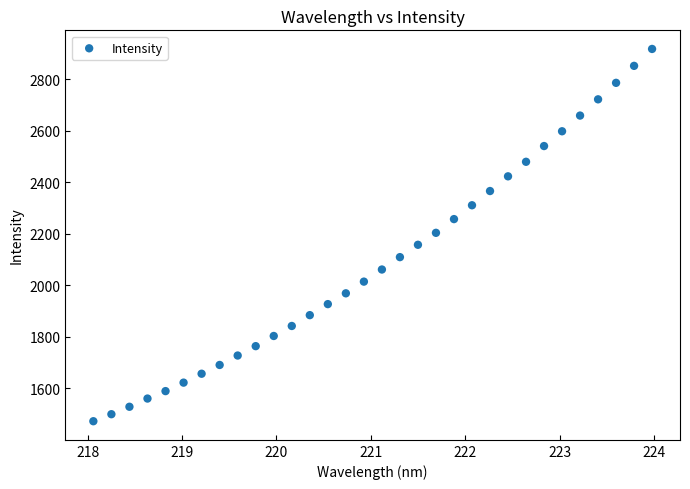

What is the range of Y values (max minus min)?

1445.1